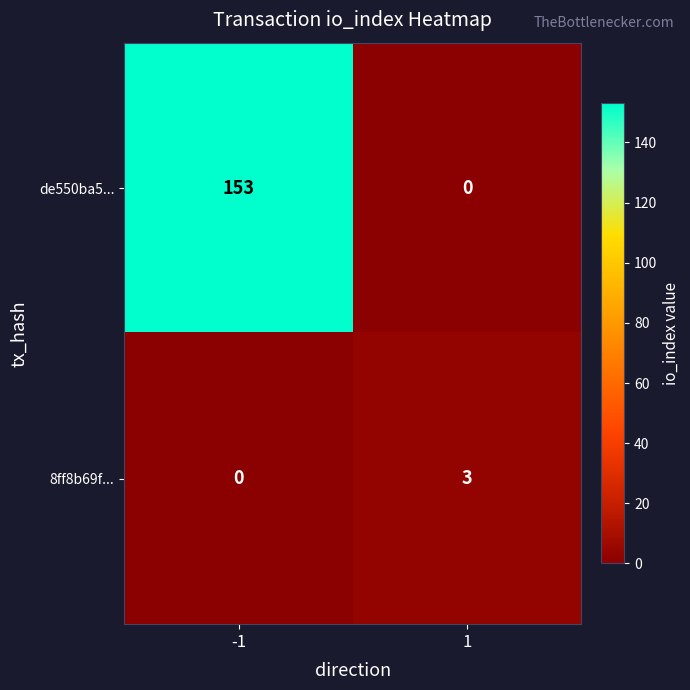

The 8ff8b69f... series shows 0 at -1. True or false?

True